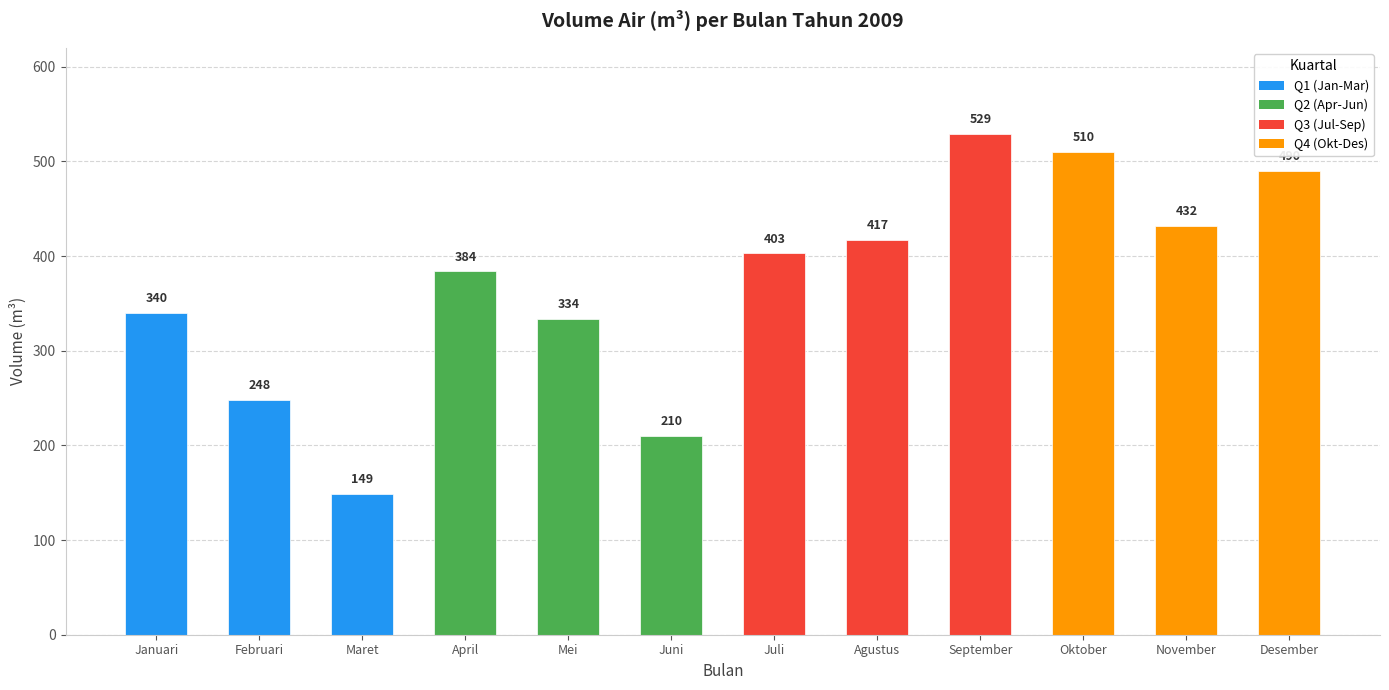

Reading right to left, what are all the values shown in this chart?

Desember=490	November=432	Oktober=510	September=529	Agustus=417	Juli=403	Juni=210	Mei=334	April=384	Maret=149	Februari=248	Januari=340